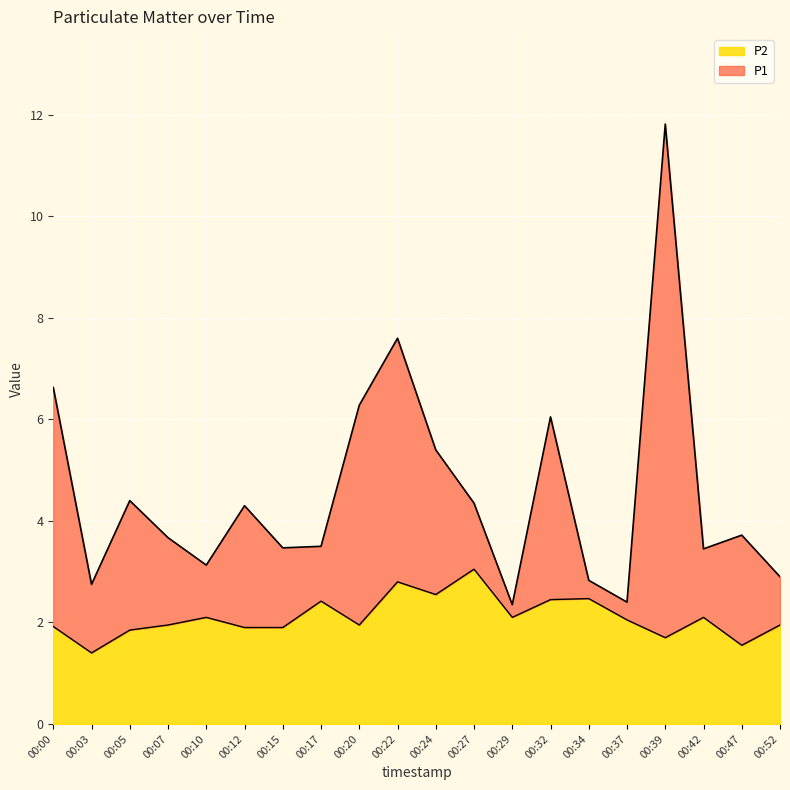

Reading right to left, transcribe all the data shown in this chart.

P1: 00:52=2.9	00:47=3.7	00:42=3.5	00:39=11.8	00:37=2.4	00:34=2.8	00:32=6.0	00:29=2.4	00:27=4.3	00:24=5.4	00:22=7.6	00:20=6.3	00:17=3.5	00:15=3.5	00:12=4.3	00:10=3.1	00:07=3.7	00:05=4.4	00:03=2.8	00:00=6.6
P2: 00:52=1.9	00:47=1.6	00:42=2.1	00:39=1.7	00:37=2.0	00:34=2.5	00:32=2.5	00:29=2.1	00:27=3.0	00:24=2.5	00:22=2.8	00:20=1.9	00:17=2.4	00:15=1.9	00:12=1.9	00:10=2.1	00:07=1.9	00:05=1.9	00:03=1.4	00:00=1.9